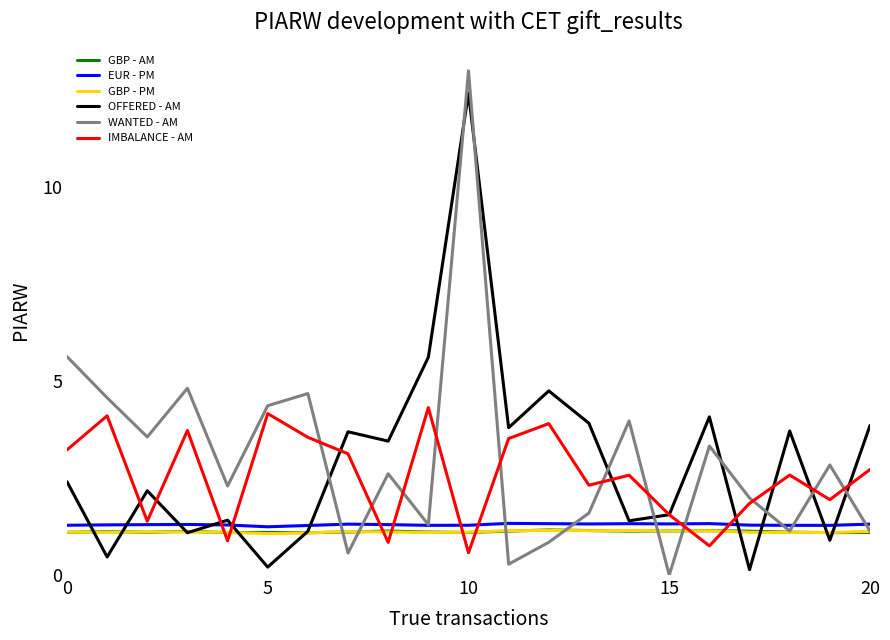

Which series has the widest spread of values?

WANTED - AM